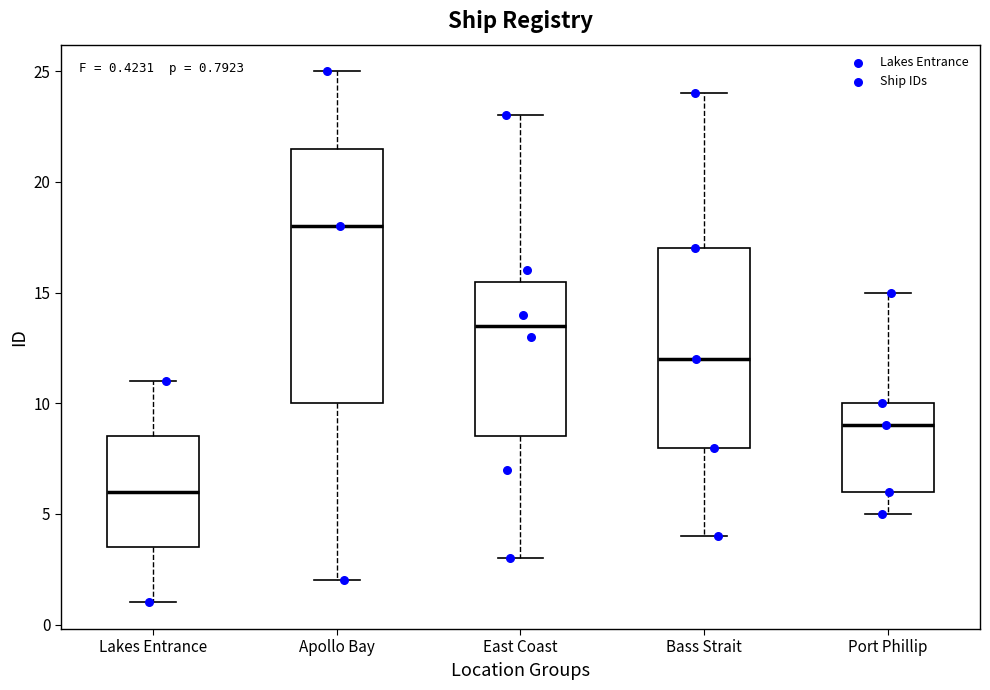

Which box's median line is the highest?

Apollo Bay